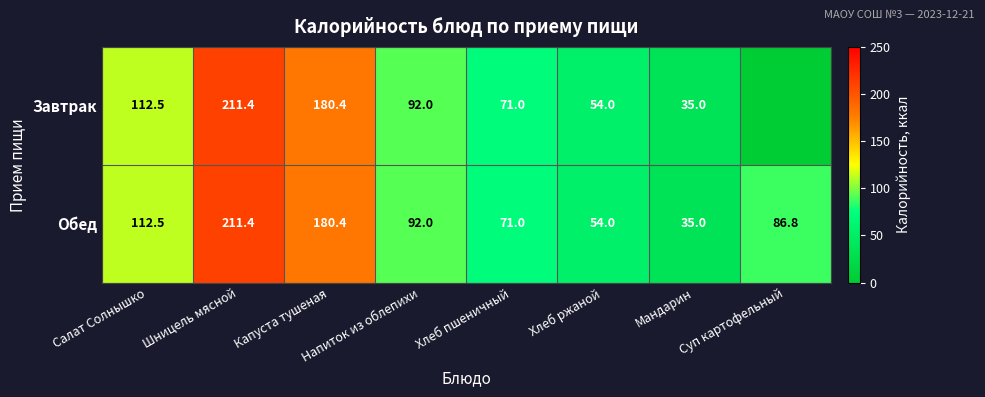

What is the minimum value for Обед?

35.0